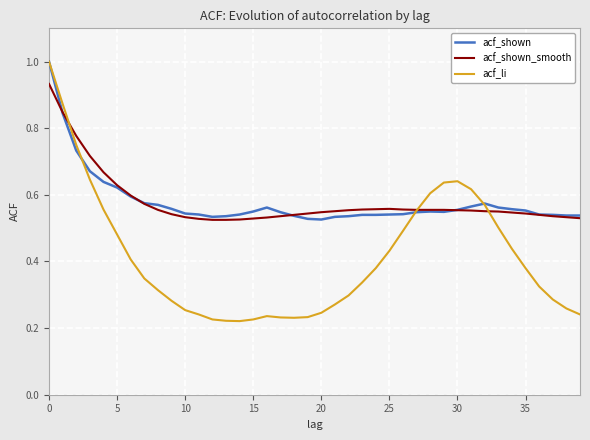

Rank the series at 24 from lowest to highest value.

acf_li, acf_shown, acf_shown_smooth